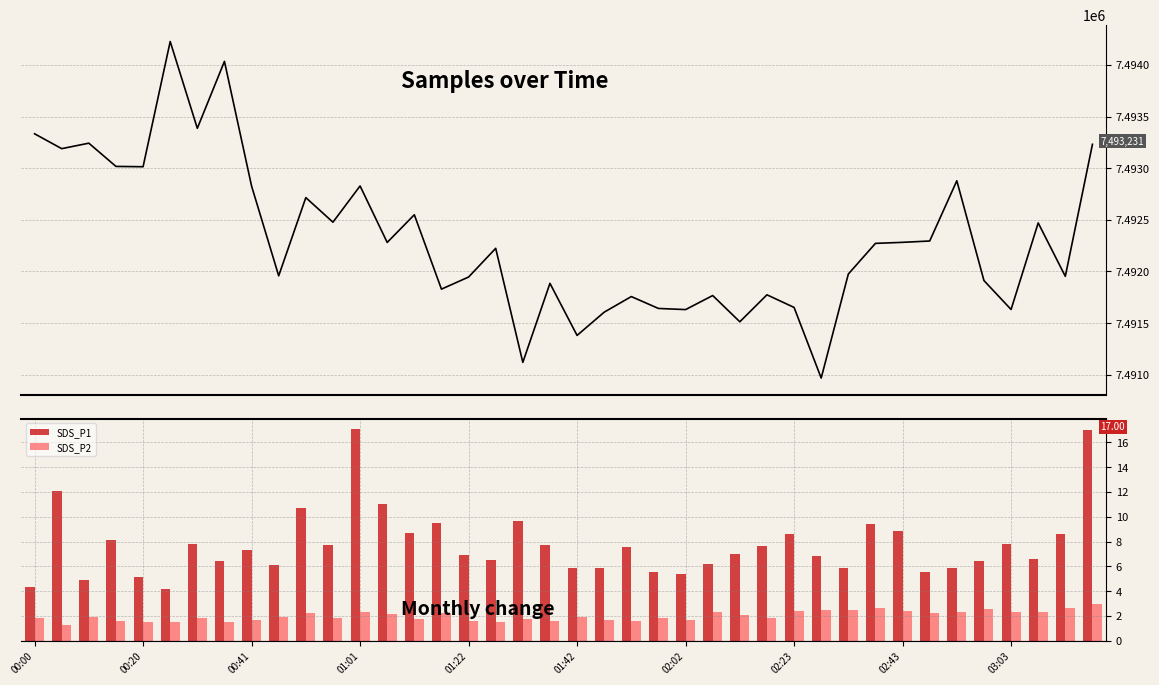

At how many categories does at least one series exceed 5775618?

40